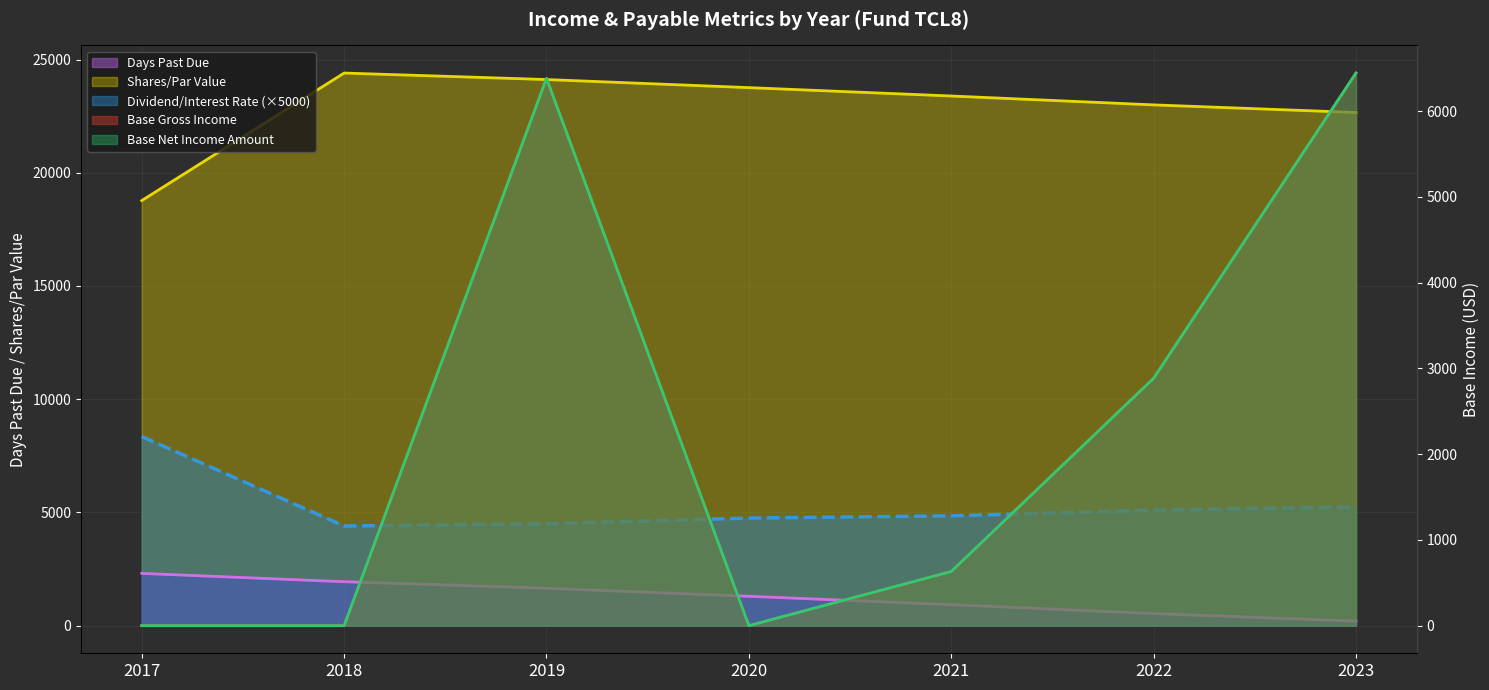

True or false: Base Gross Income and Base Net Income Amount cross at least once.

False